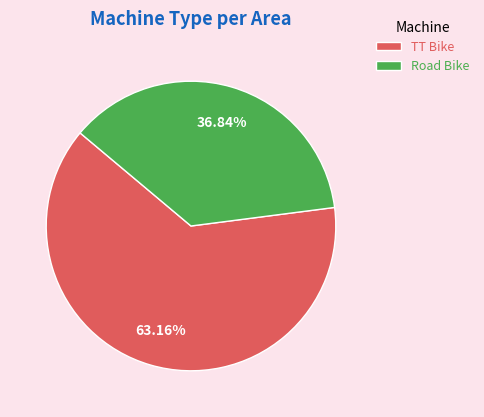

What percentage is the Road Bike slice, to the nearest percent?

37%